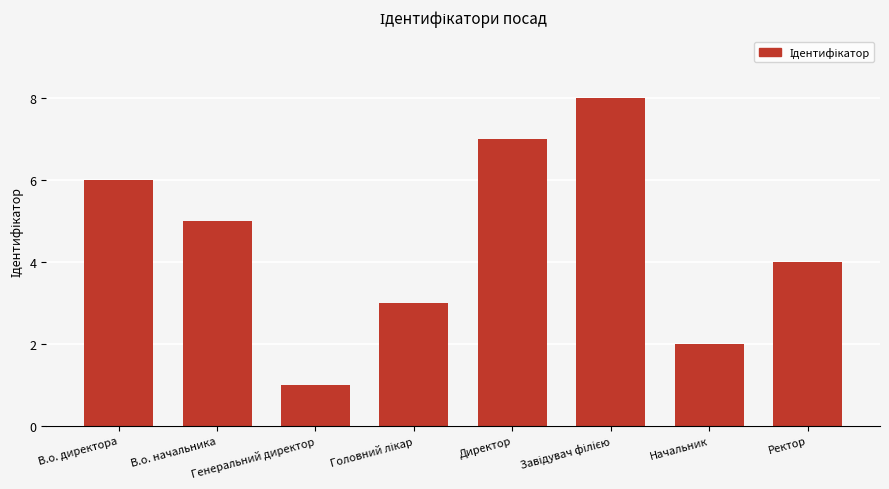

What is the change in value from В.о. начальника to Начальник?

-3